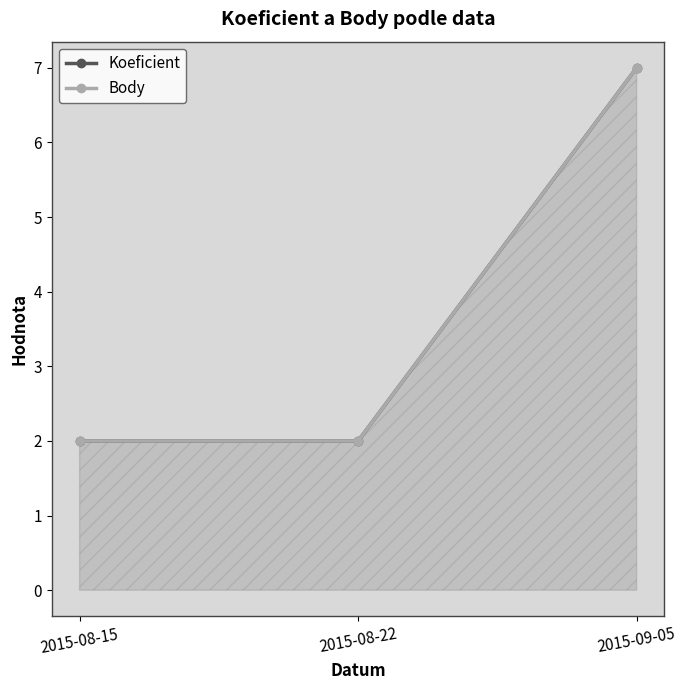

Is it true that Koeficient equals 2 at 2015-08-15?

True